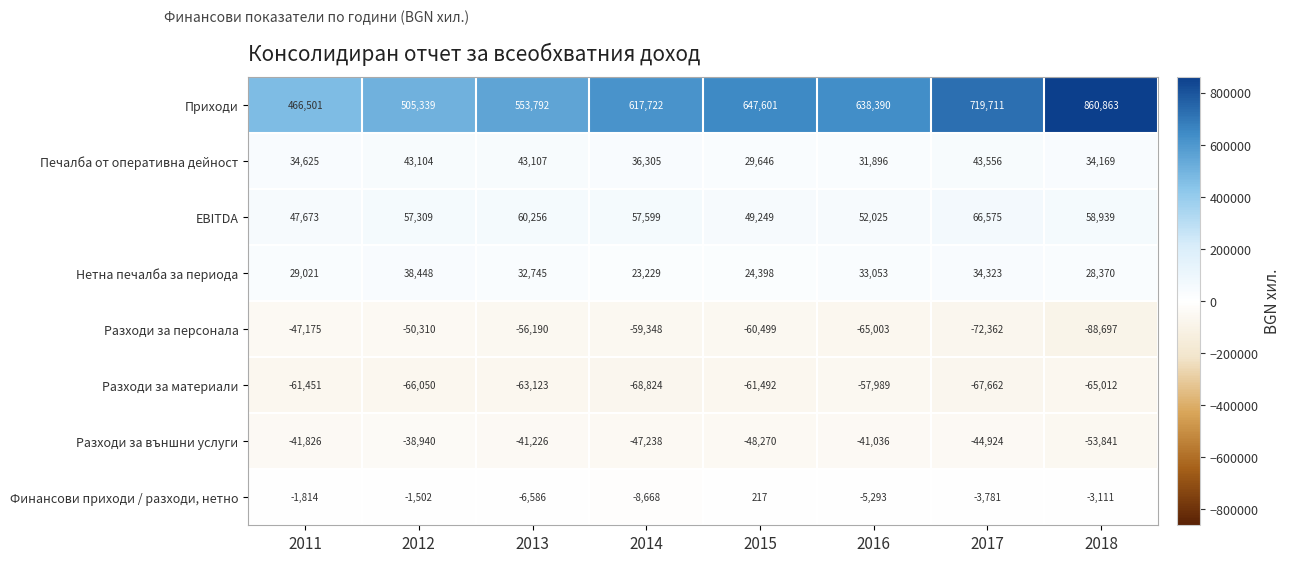

What is the greatest value displayed?

860863